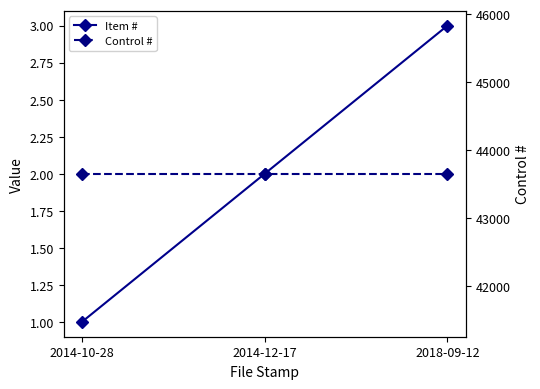

True or false: Item # has a value of 2 at 2014-12-17.

True